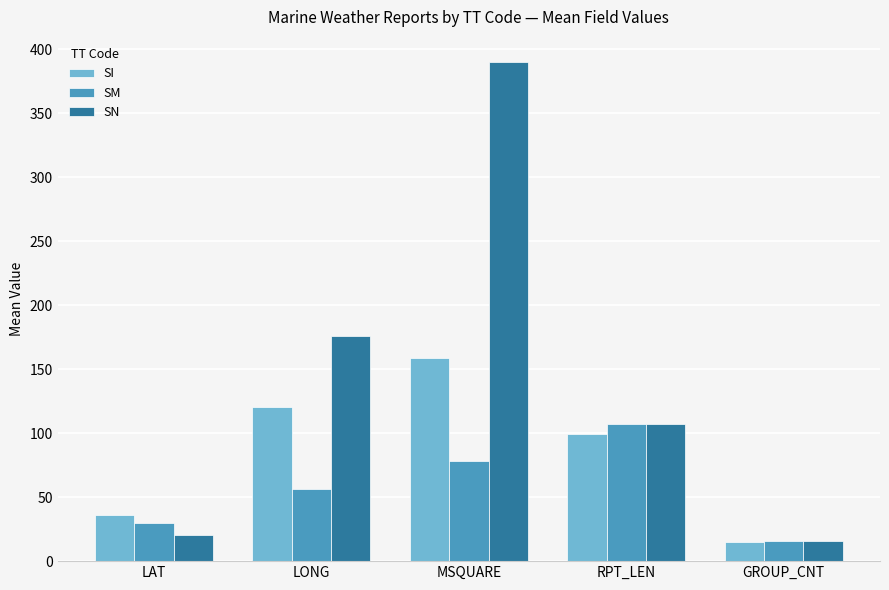

Count the number of categories in the chart.

5